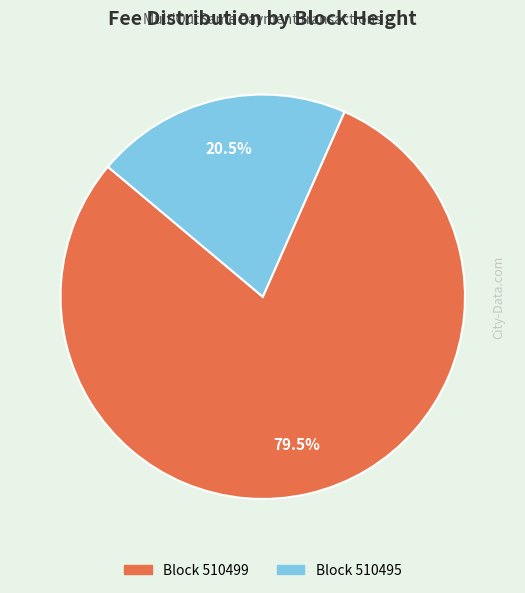

To the nearest percent, what is the difference between the largest and smallest slice percentages?

59%